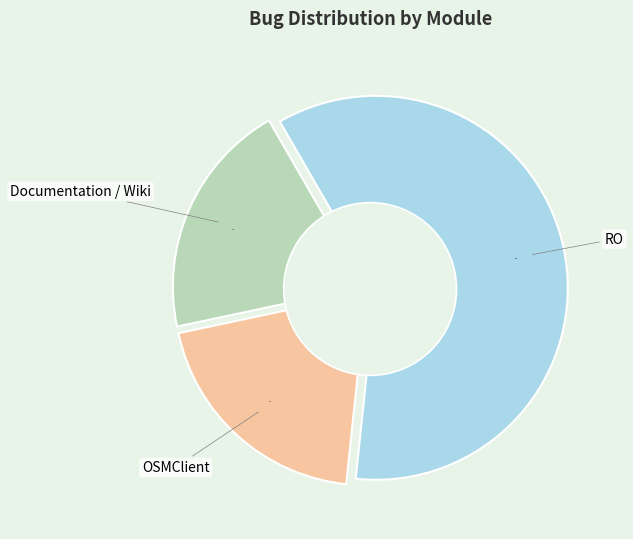

To the nearest percent, what is the difference between the RO and Documentation / Wiki slice percentages?

40%